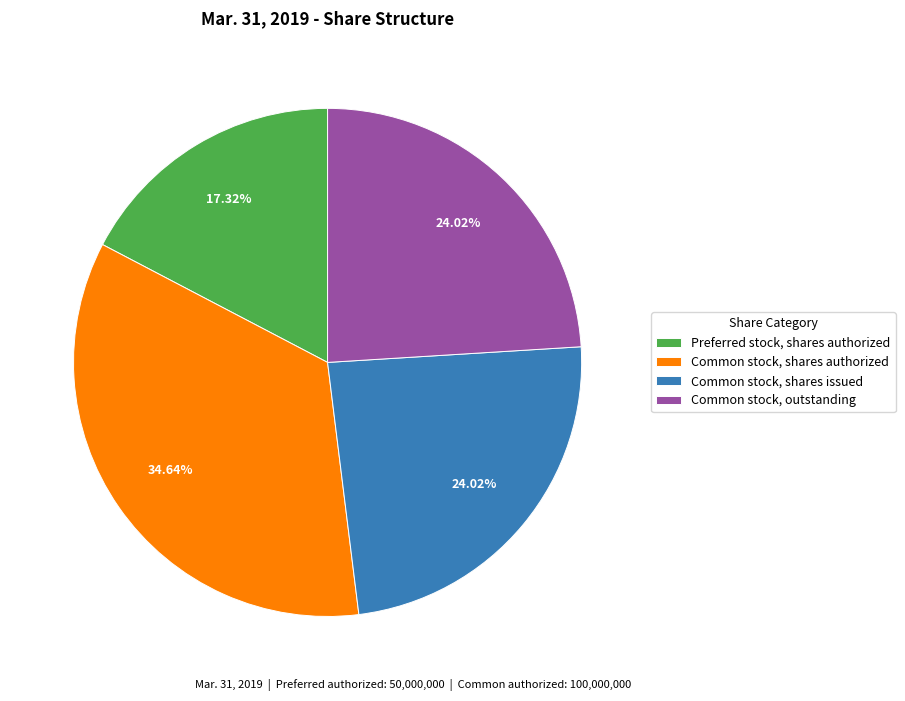

To the nearest percent, what is the difference between the Common stock, outstanding and Preferred stock, shares authorized slice percentages?

7%